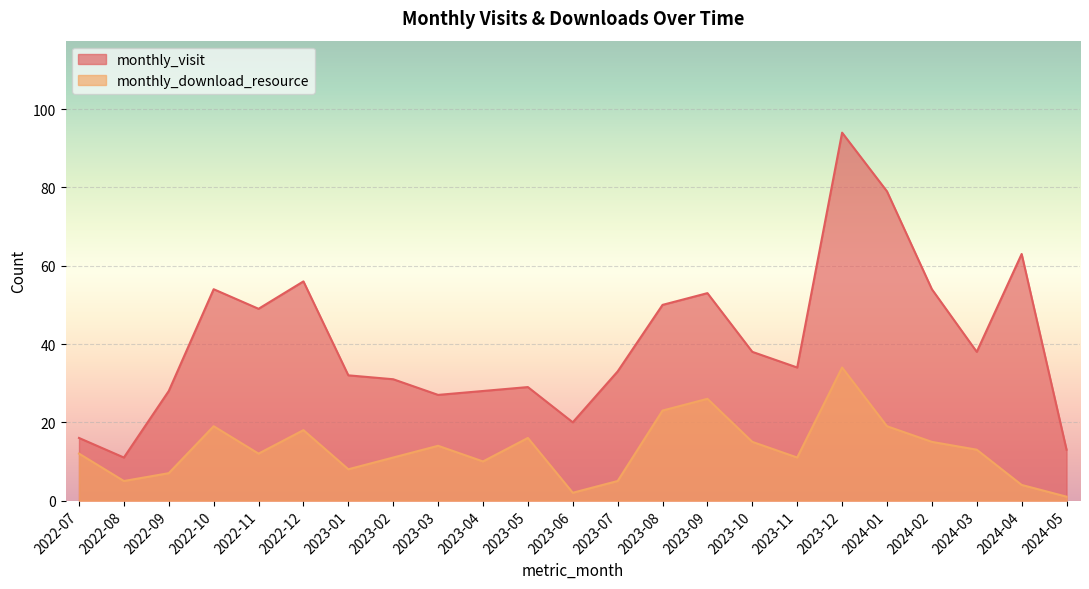

At which label does monthly_download_resource first exceed 12?

2022-10